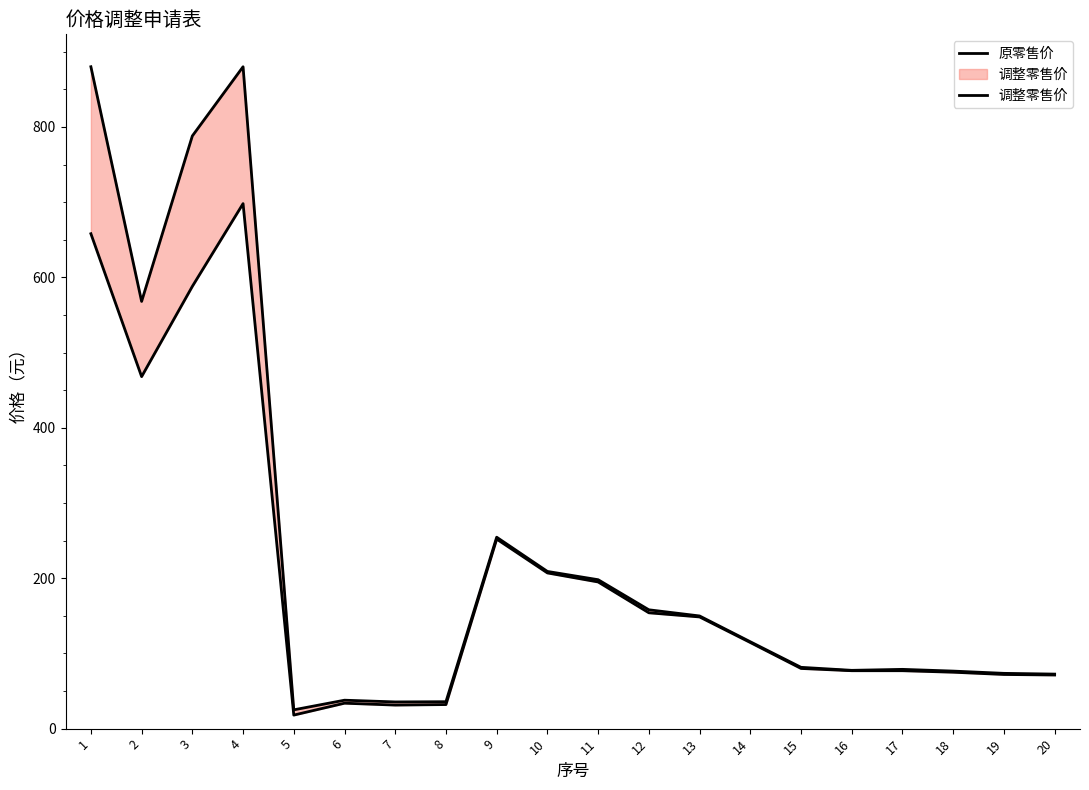

Reading left to right, transcribe all the data shown in this chart.

原零售价: 658.0	468.0	588.0	698.0	18.0	33.8	31.3	32.0	252.0	207.0	195.0	154.0	148.5	114.5	80.0	77.0	77.0	75.0	72.0	71.3
调整零售价: 880.0	568.0	788.0	880.0	25.0	37.8	35.5	35.8	254.5	209.0	198.0	158.0	149.8	115.5	81.5	77.5	78.8	76.5	73.5	72.5